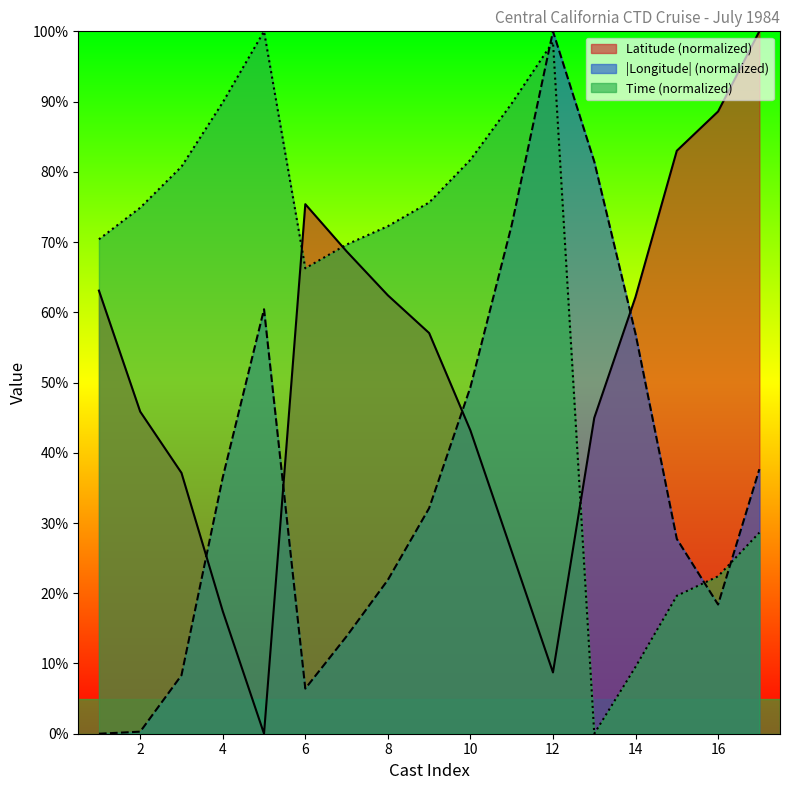

List the series in order of their overall mean, lowest first.

|Longitude| (normalized), Latitude (normalized), Time (normalized)